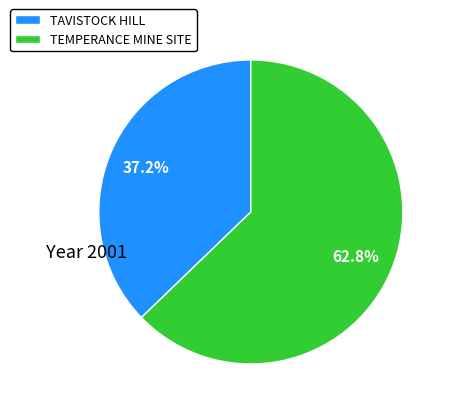

Which slice represents more than half of the pie?

TEMPERANCE MINE SITE